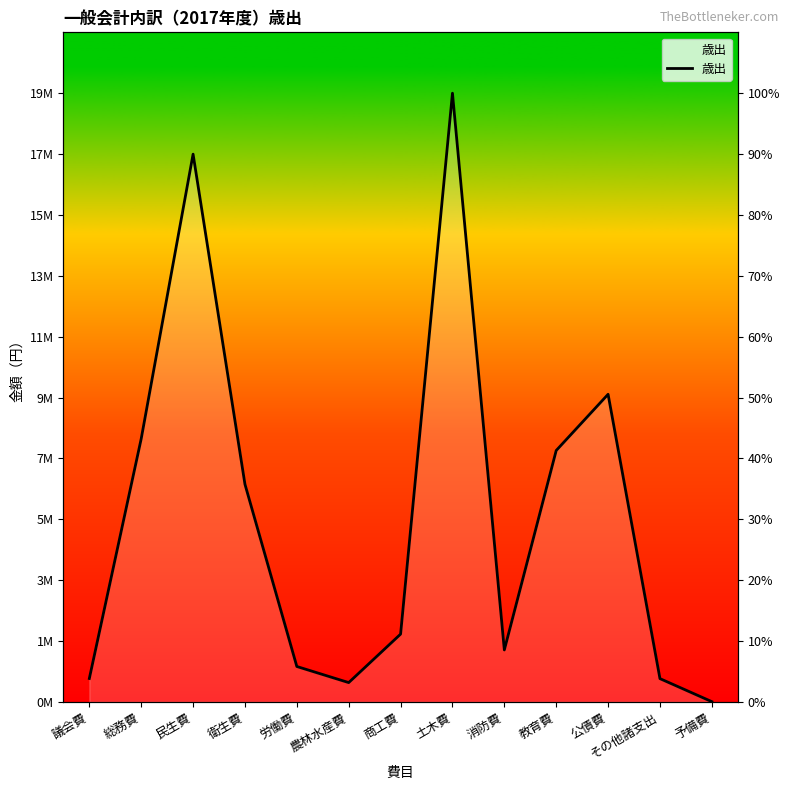

Rank the categories by value from lowest to highest.

予備費, 農林水産費, その他諸支出, 議会費, 労働費, 消防費, 商工費, 衛生費, 教育費, 総務費, 公債費, 民生費, 土木費